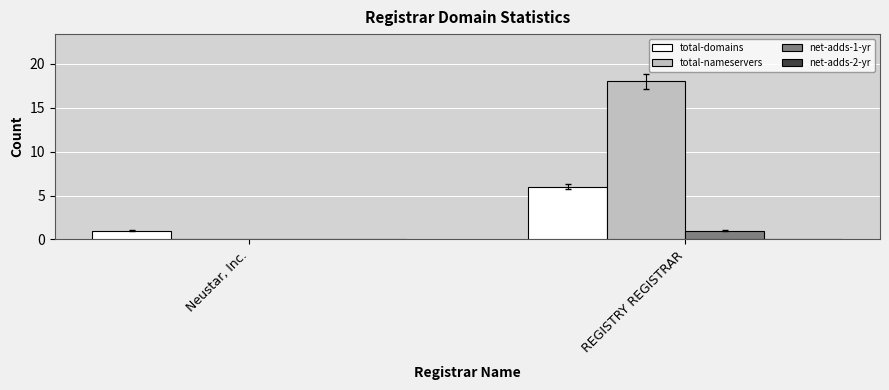

At which category is the sum across all series the highest?

REGISTRY REGISTRAR